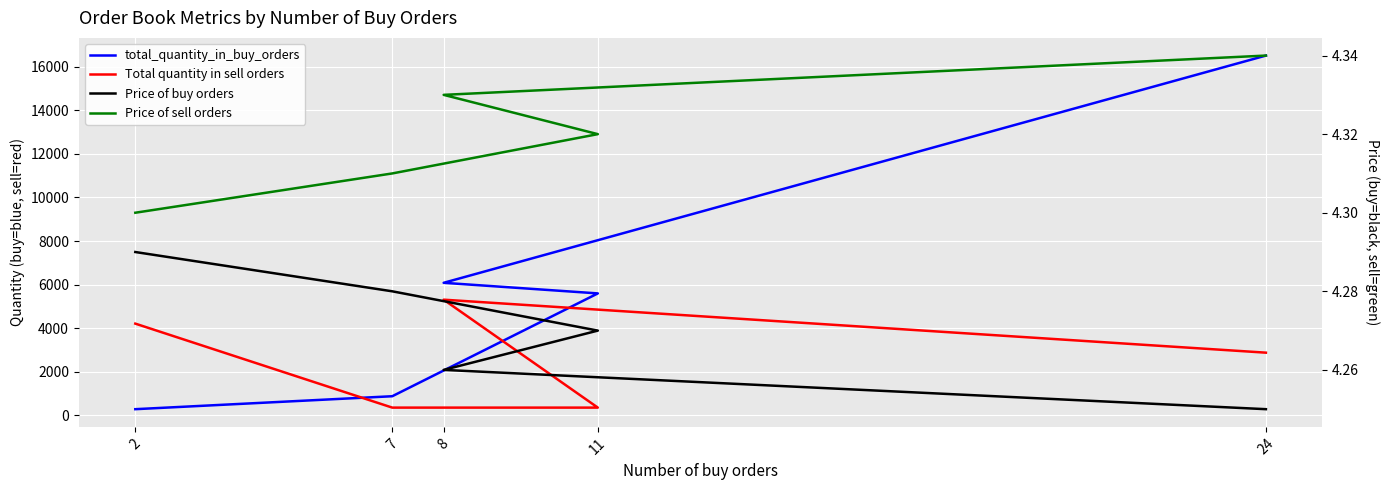

Is this an area chart (filled region under the line)?

No